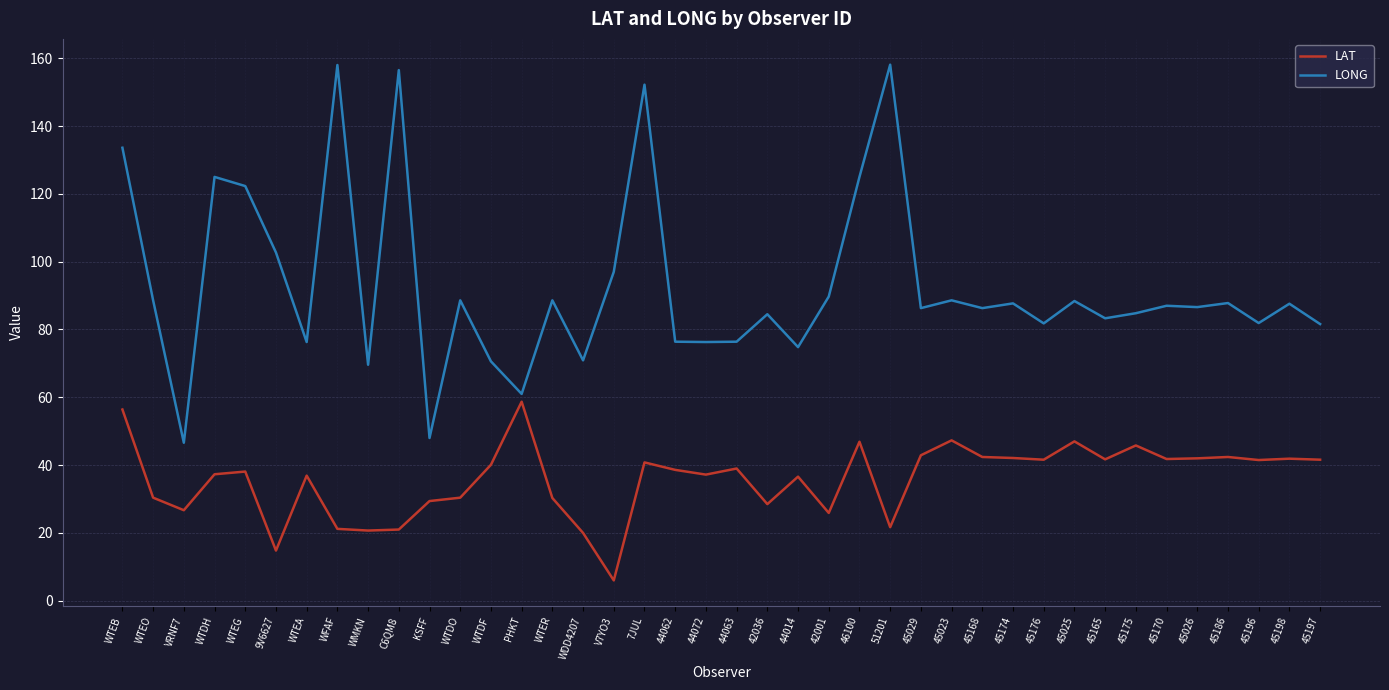

At how many categories does at least one series exceed 106?

8